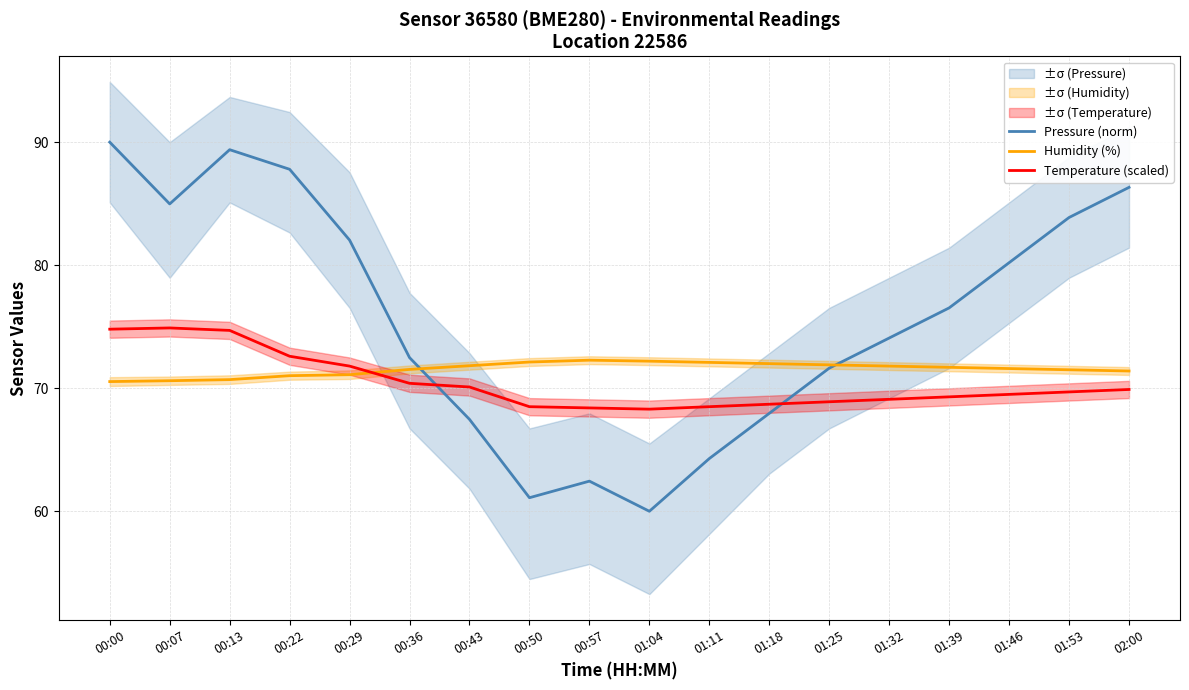

Rank the series by their average value, from lowest to highest.

Temperature (scaled), Humidity (%), Pressure (norm)